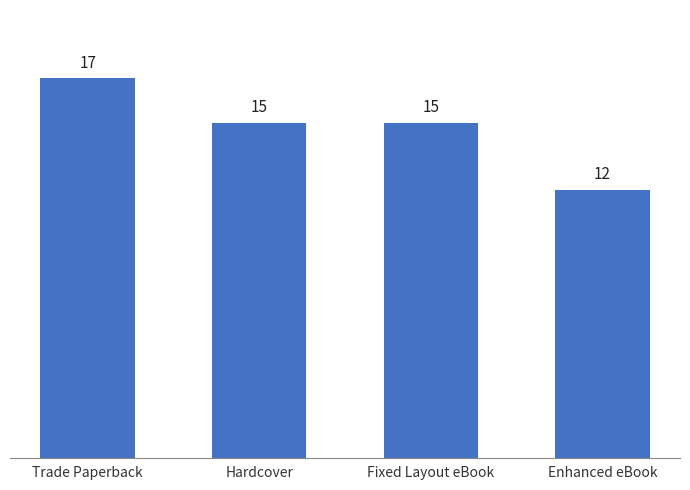

Reading right to left, extract all data points from this chart.

Enhanced eBook=12	Fixed Layout eBook=15	Hardcover=15	Trade Paperback=17